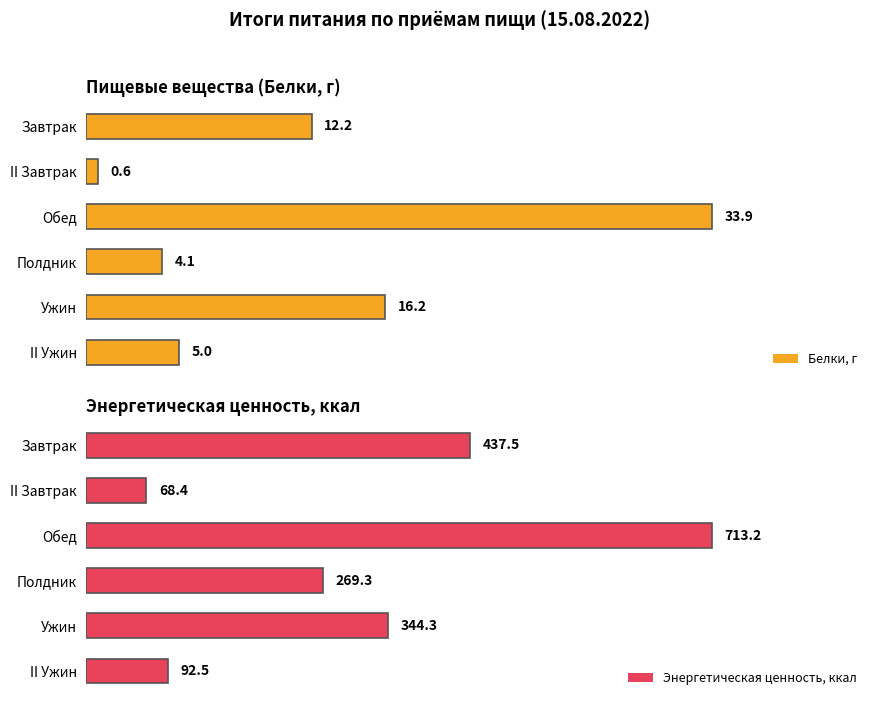

List the series in order of their peak value, lowest first.

Белки, г, Энергетическая ценность, ккал